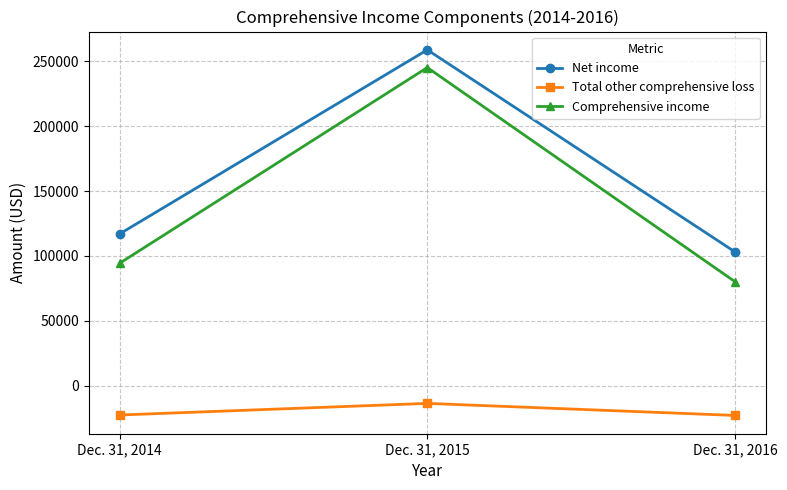

At which label is Total other comprehensive loss closest to -18303?

Dec. 31, 2014